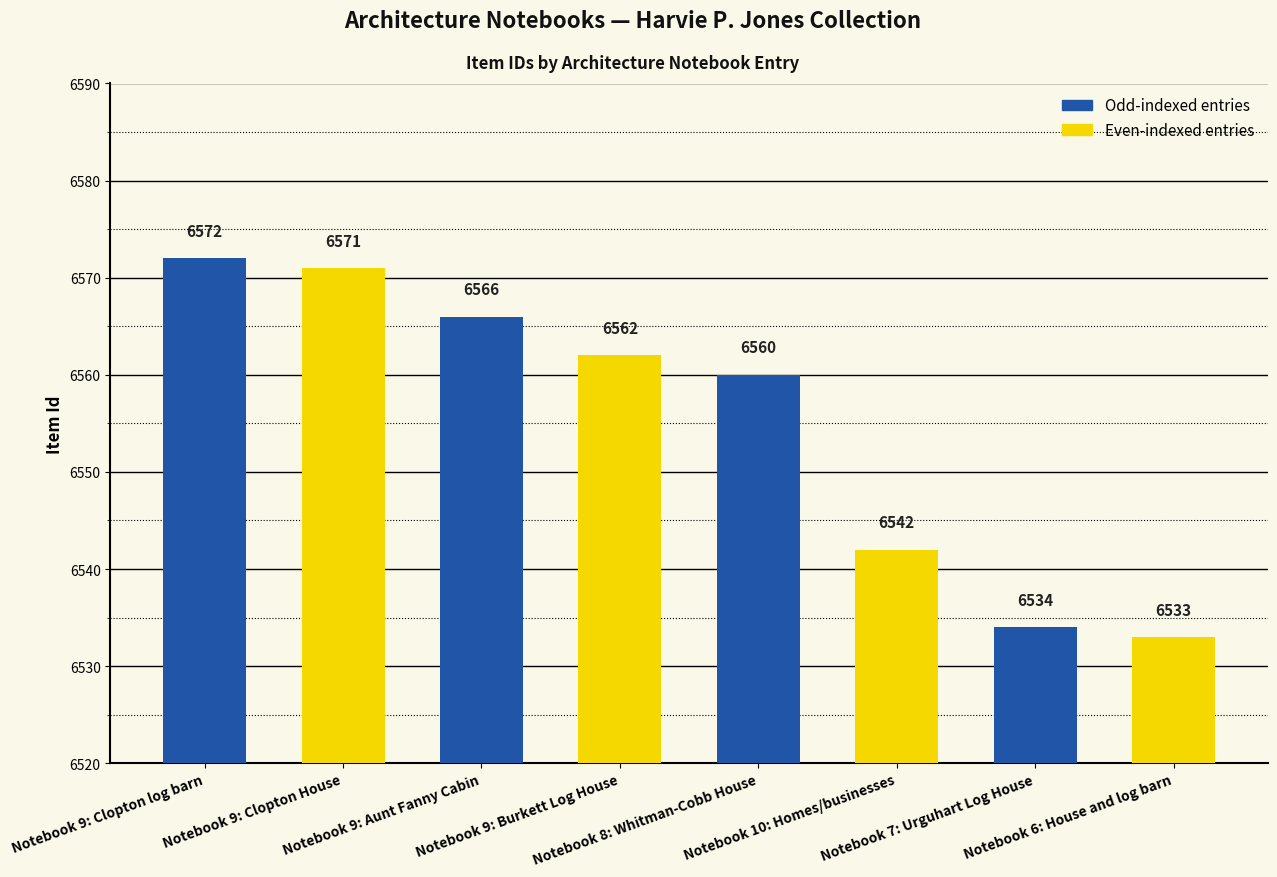

Read the value at Notebook 9: Burkett Log House, to the nearest 5.

6560